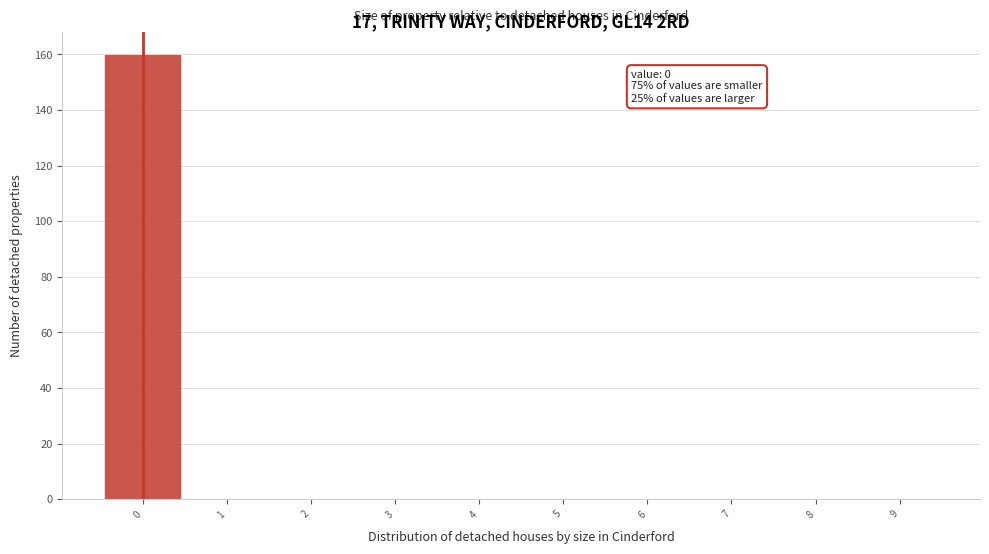

Over which range of the x-axis is the bar tallest?

-0.5 to 0.5